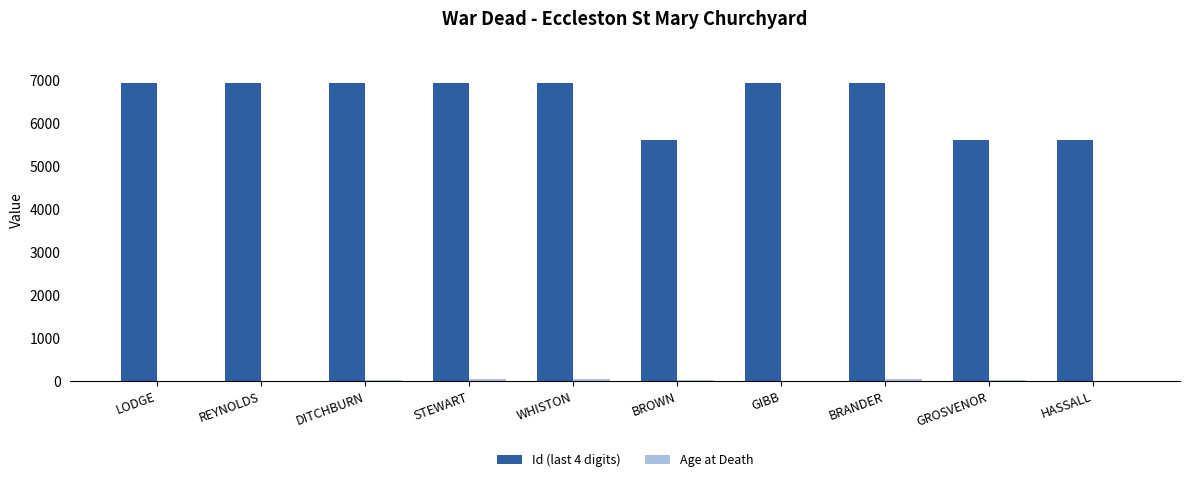

Which series has the largest total across all categories?

Id (last 4 digits)